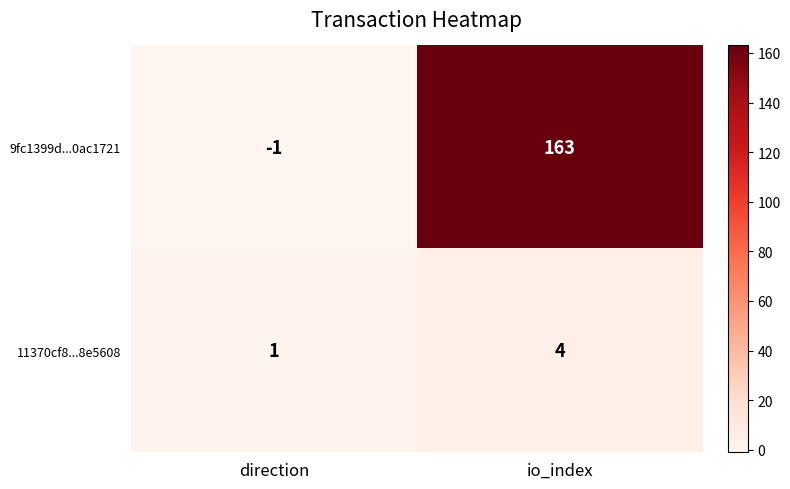

What is the sum of the 11370cf8...8e5608 values at io_index and direction?

5